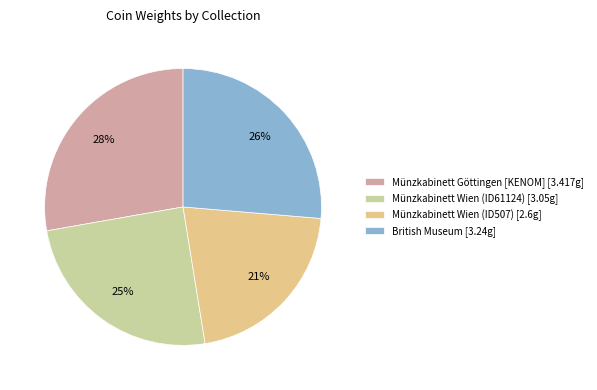

Is Münzkabinett Göttingen [KENOM] the majority of the pie?

No